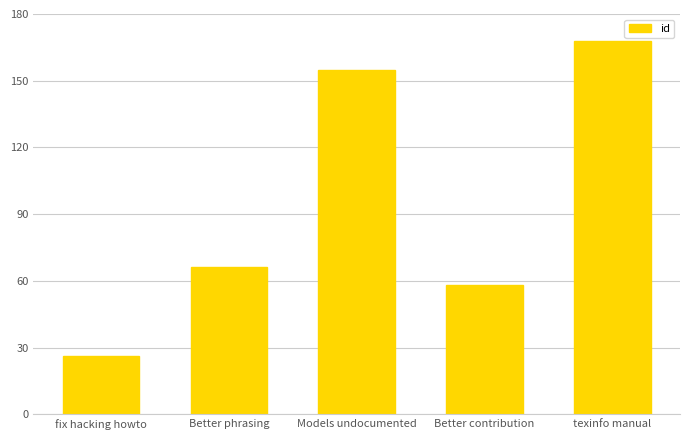

What is the approximate value at fix hacking howto, to the nearest 50?

50